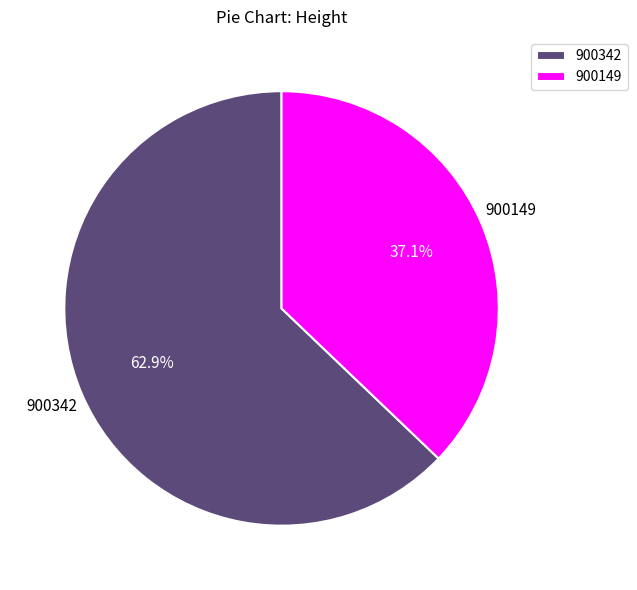

How many segments does this pie chart have?

2